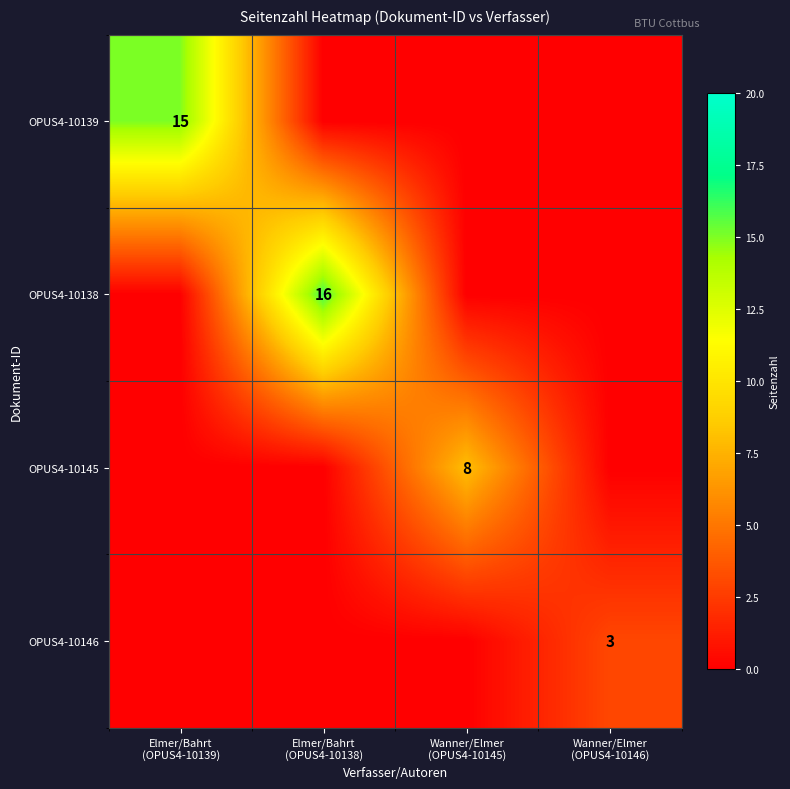

Which series has the largest range (max minus min)?

OPUS4-10138